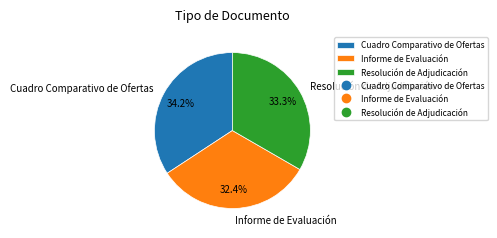

Which has a higher value, Resolución de Adjudicación or Informe de Evaluación?

Resolución de Adjudicación